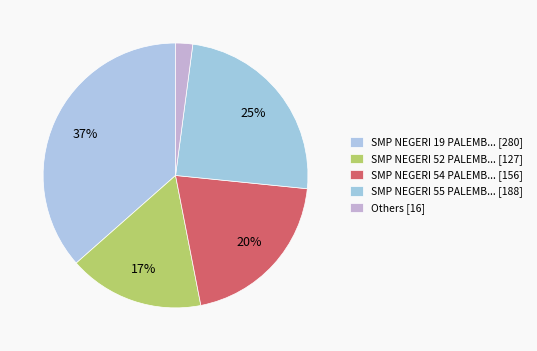

Which category has the biggest portion of the pie?

SMP NEGERI 19 PALEMBANG